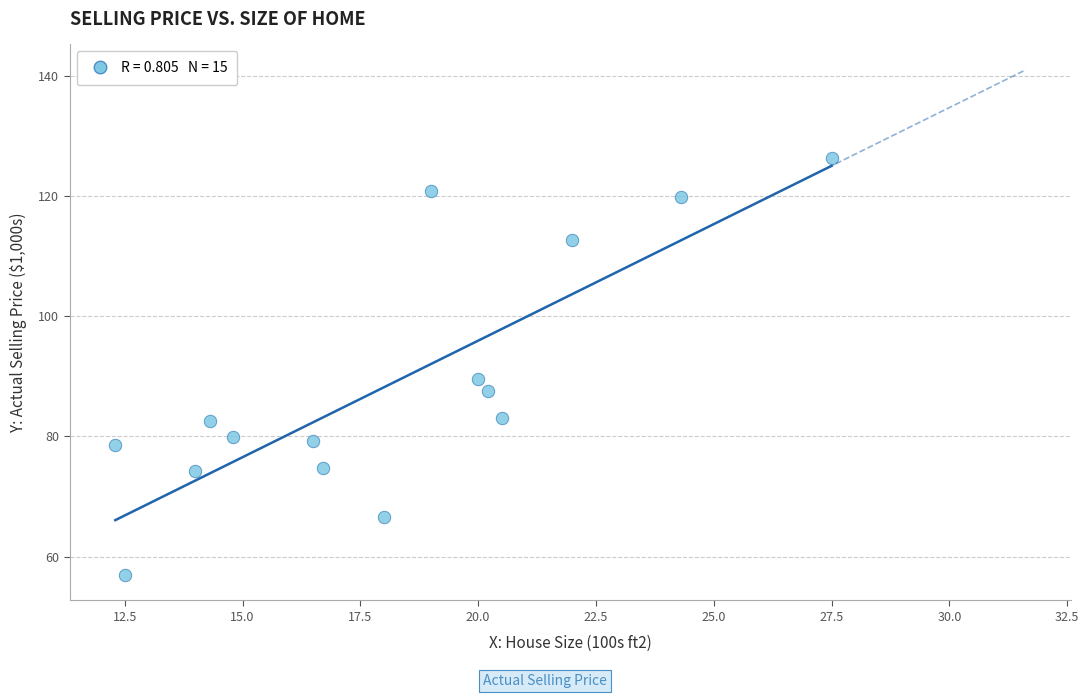

What is the range of Y values (max minus min)?

69.4